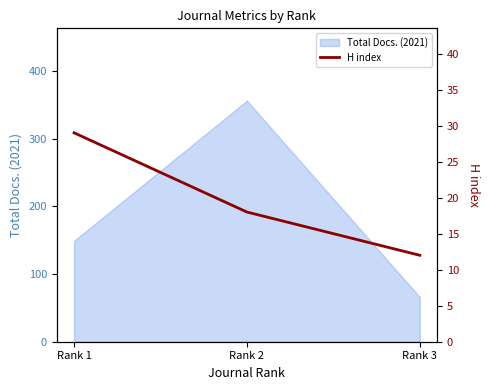

List the labels in order of value, largest first.

Rank 1, Rank 2, Rank 3